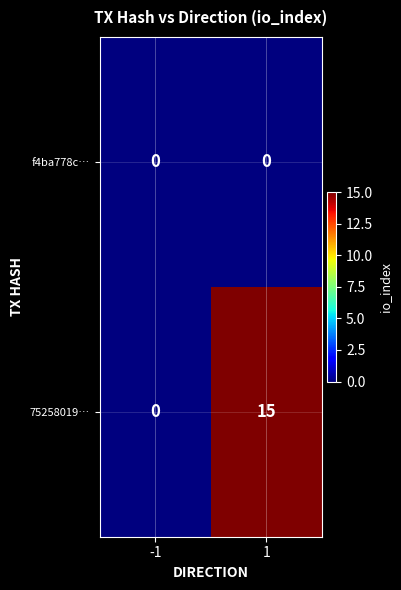

True or false: 75258019… has a value of 6 at -1.

False